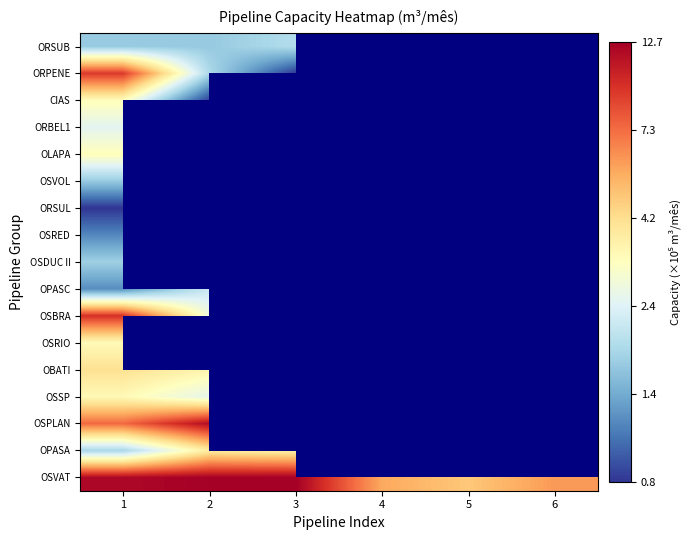

Is the value of OPASC at 6 greater than the value of ORSUL at 5?

No